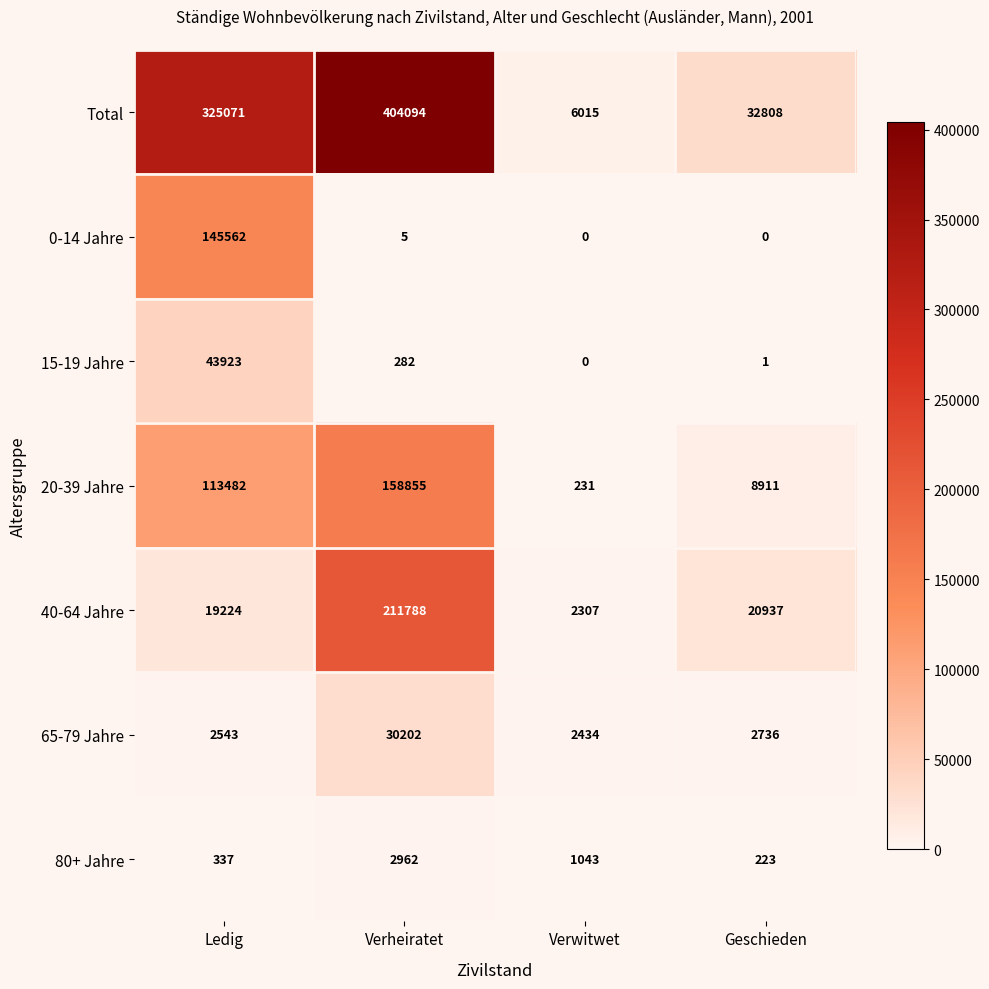

Rank the series at Verheiratet from highest to lowest value.

Total, 40-64 Jahre, 20-39 Jahre, 65-79 Jahre, 80+ Jahre, 15-19 Jahre, 0-14 Jahre